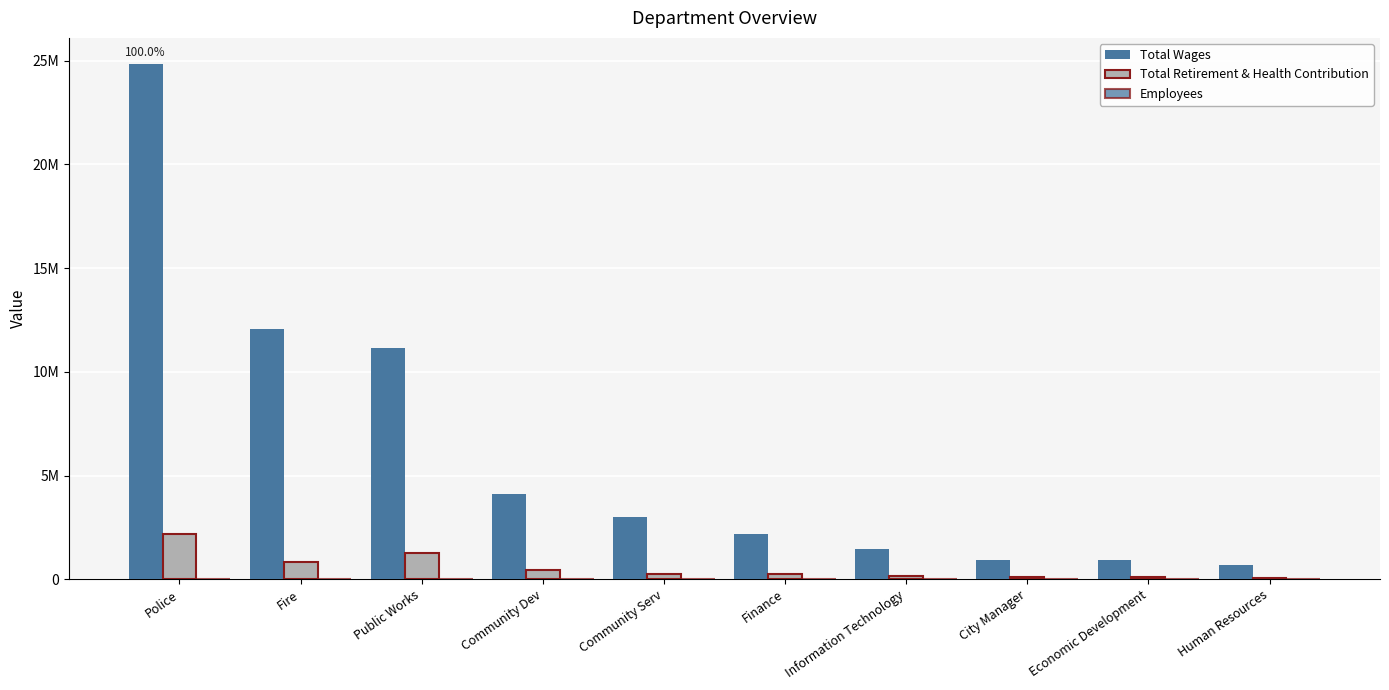

Does the chart contain stacked bars?

No